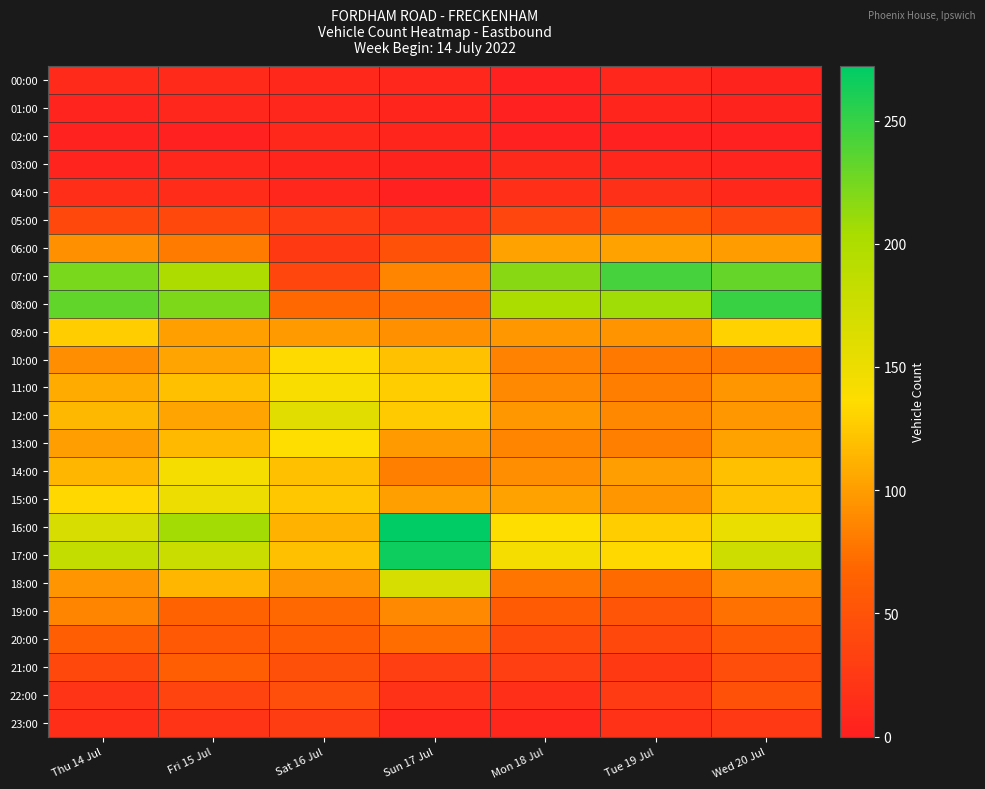

What is the maximum value shown in the chart?

272